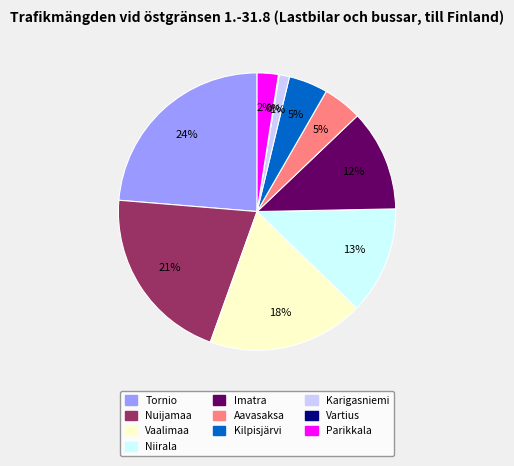

Which slice is the largest?

Tornio